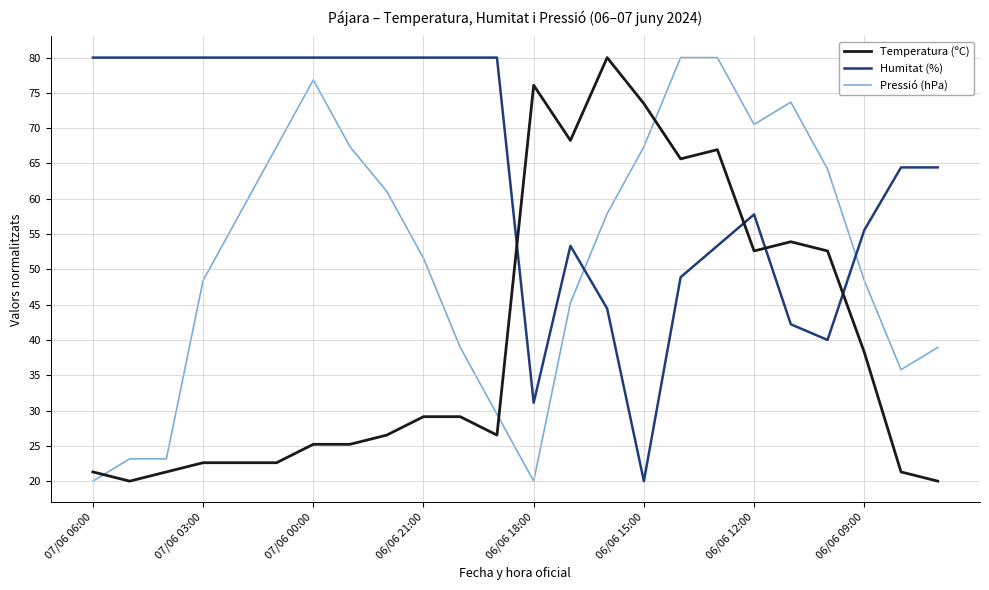

List the series in order of their overall mean, lowest first.

Temperatura (ºC), Pressió (hPa), Humitat (%)